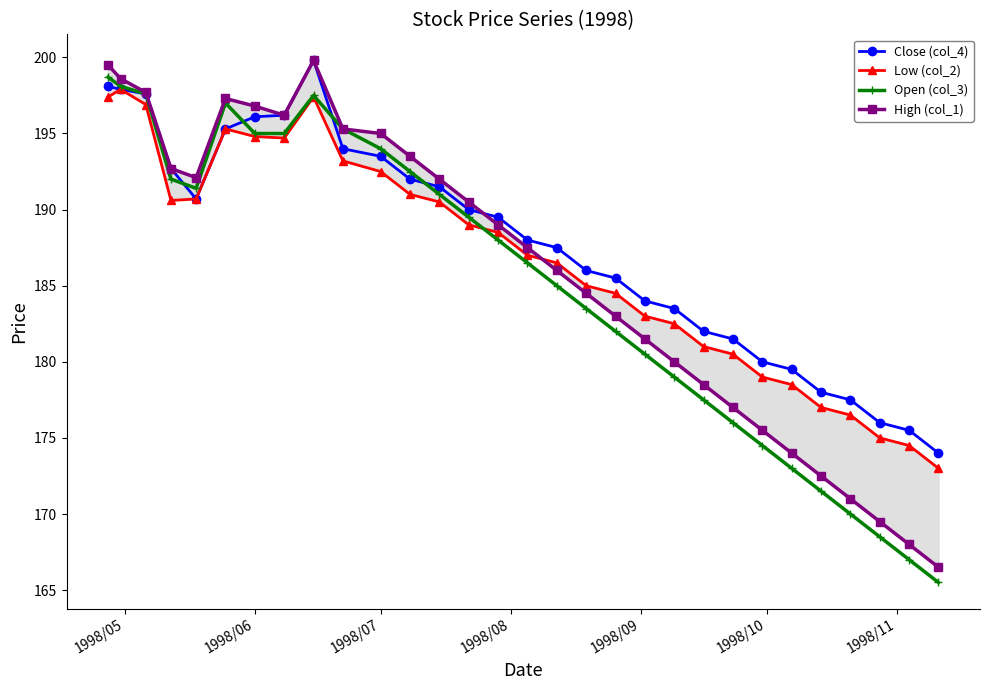

True or false: Open (col_3) has more than 1 interior local peaks.

True